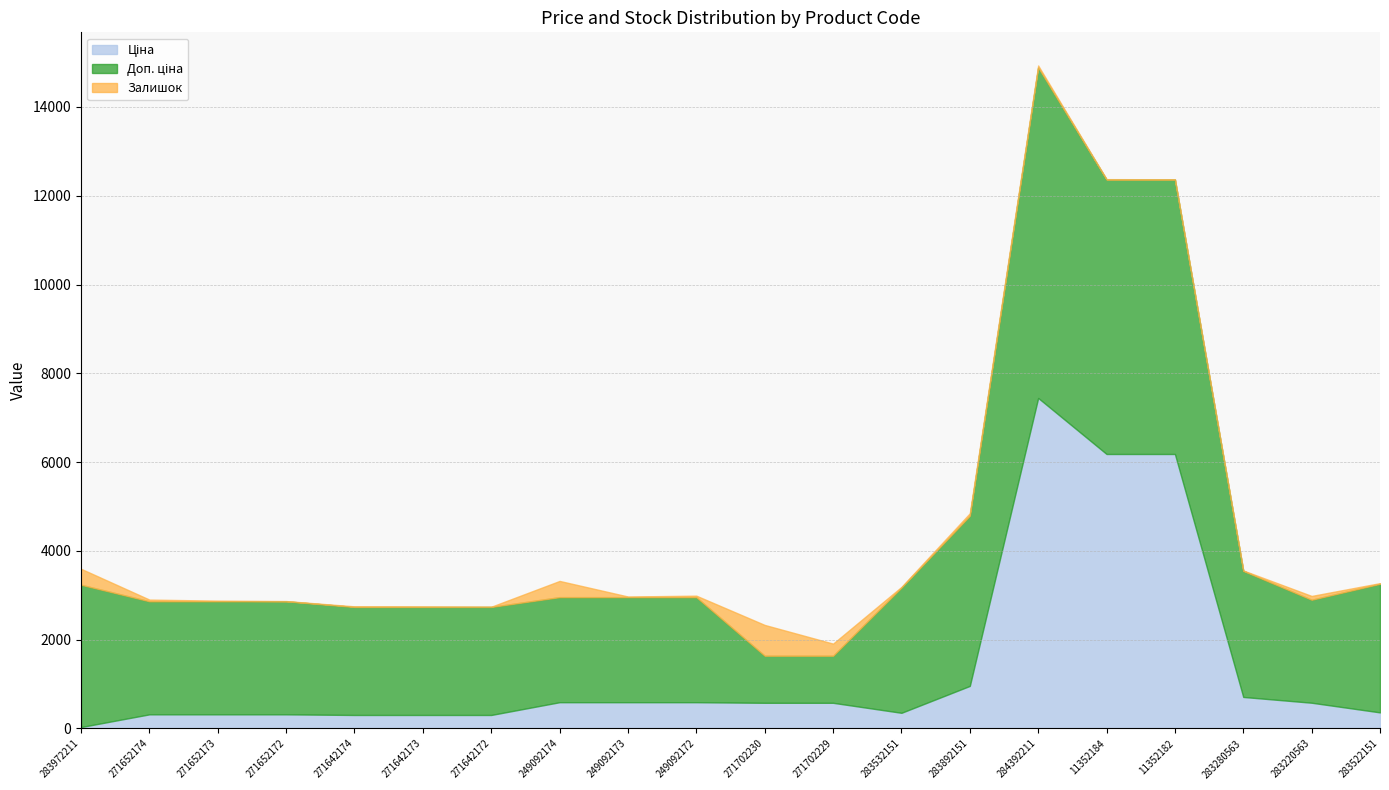

Reading right to left, extract all data points from this chart.

Ціна: 362.1	579.8	710.0	6182.6	6182.6	7444.6	958.4	352.6	578.1	578.1	591.6	591.6	591.6	304.1	304.1	304.1	318.3	318.3	318.3	32.0
Доп. ціна: 2896.6	2319.2	2839.8	6182.6	6182.6	7444.6	3833.8	2821.2	1060.0	1060.0	2366.5	2366.5	2366.5	2432.8	2432.8	2432.8	2546.4	2546.4	2546.4	3205.0
Залишок: 15.0	86.0	9.0	5.0	8.0	44.0	55.0	15.0	273.0	694.0	33.0	14.0	365.0	5.0	10.0	14.0	5.0	15.0	38.0	360.0